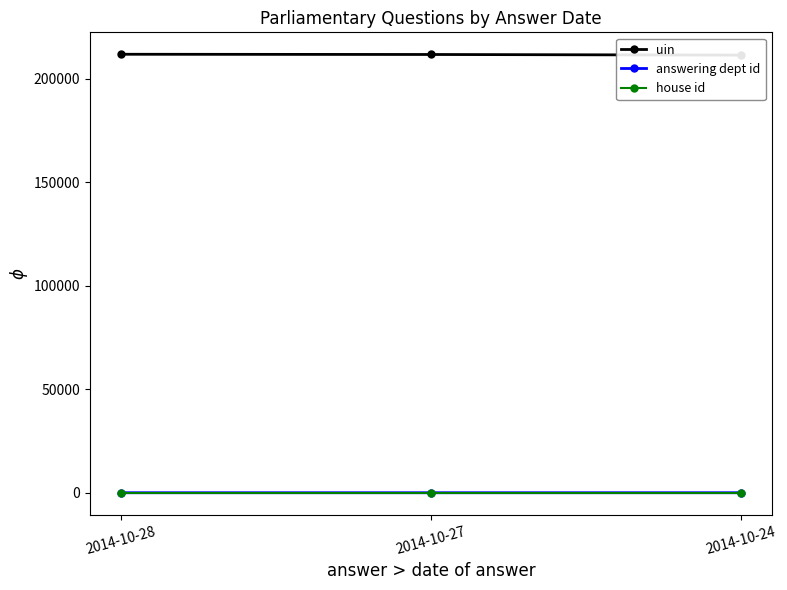

How many lines are shown in the chart?

3